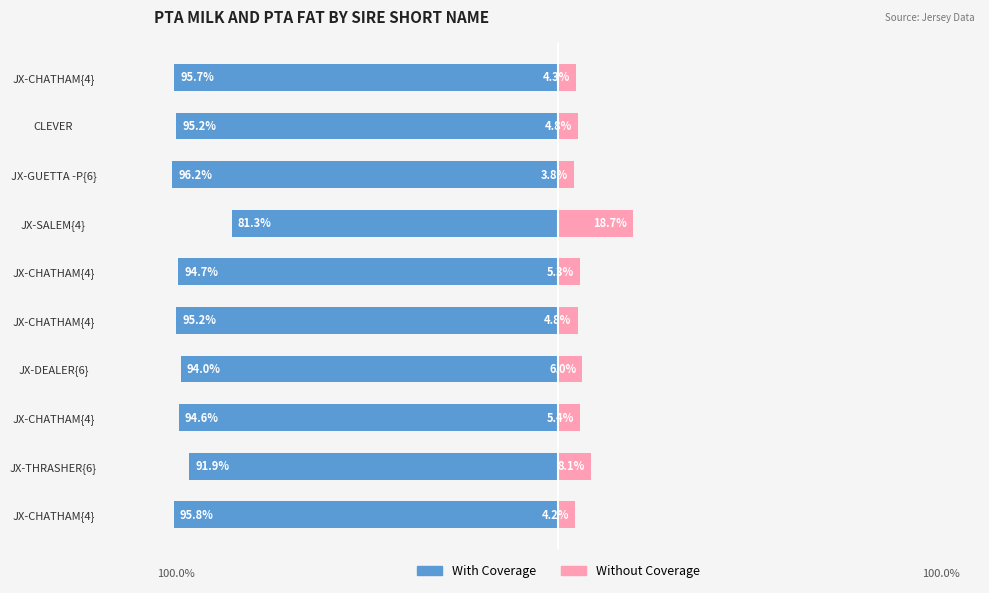

What is the difference between the second highest and second lowest values in the With Coverage series?

3.8